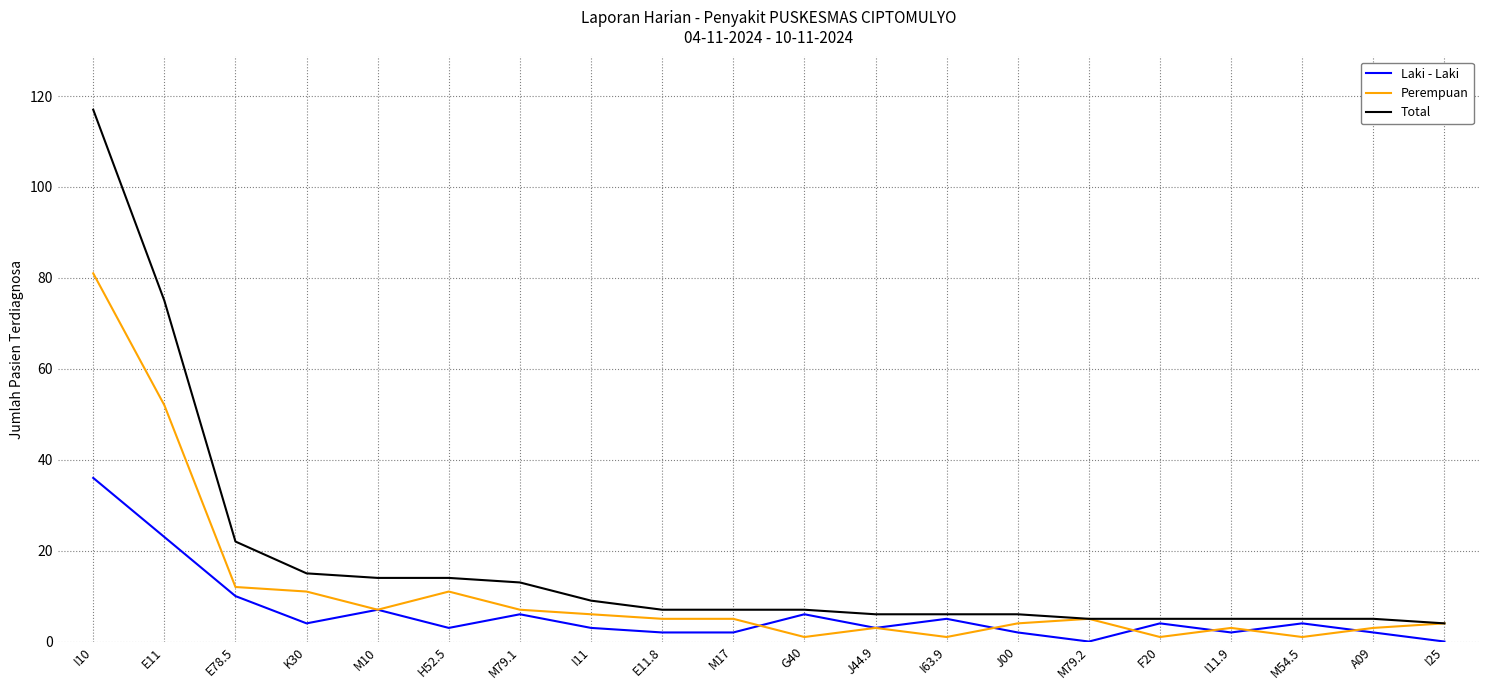

At which category does Laki - Laki reach its first local peak?

M10